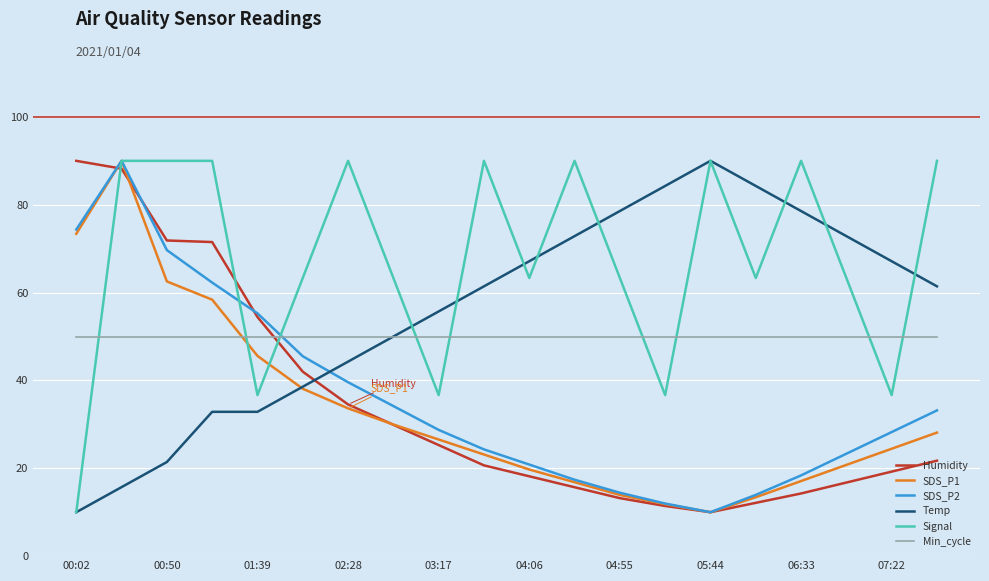

Which series has the largest total across all categories?

Signal